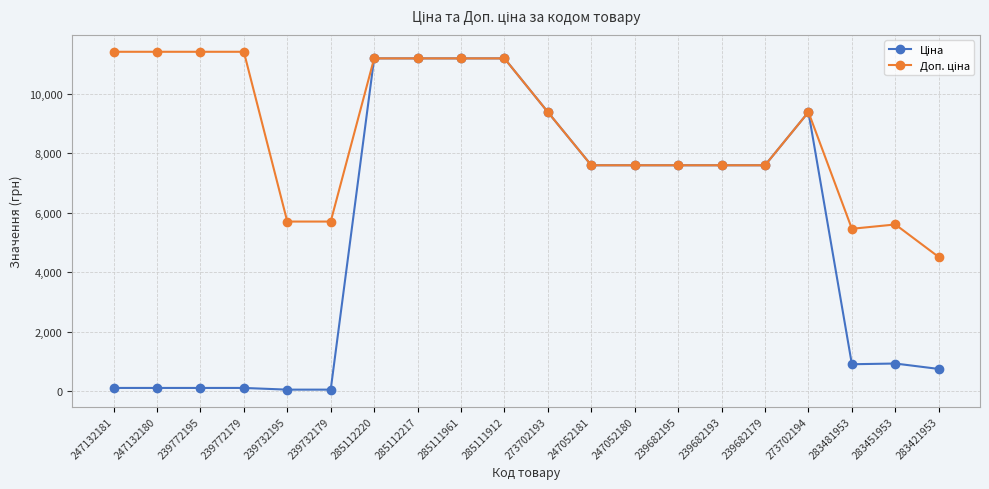

What is the total value across all series at 273702193?

18767.9